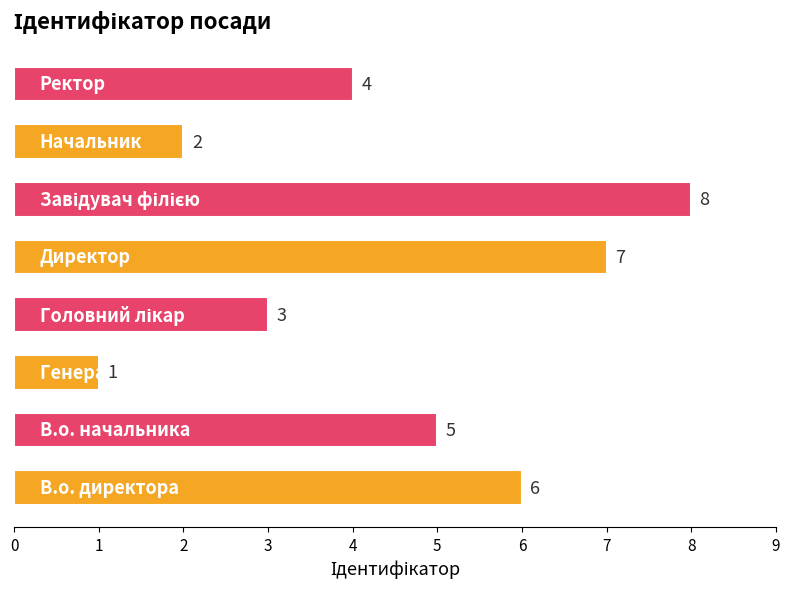

Reading top to bottom, transcribe all the data shown in this chart.

4	2	8	7	3	1	5	6